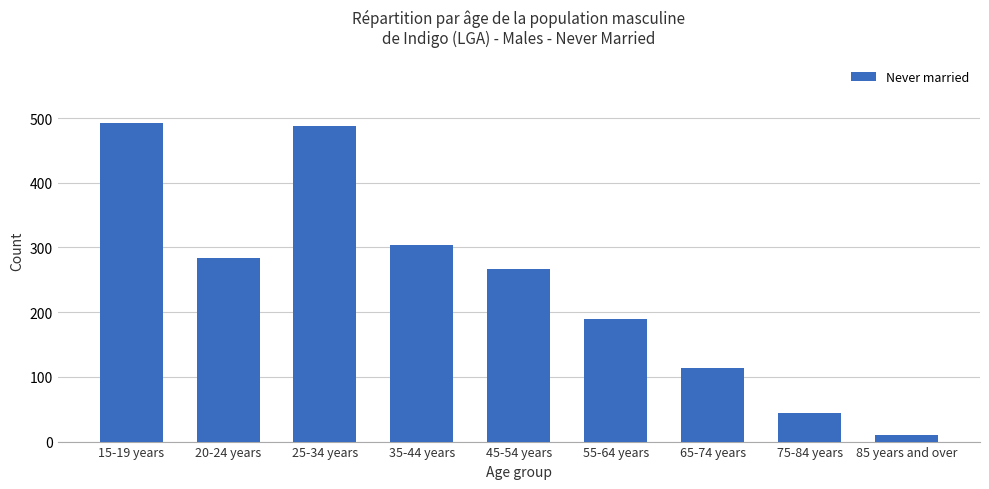

What position from the left is 65-74 years?

7